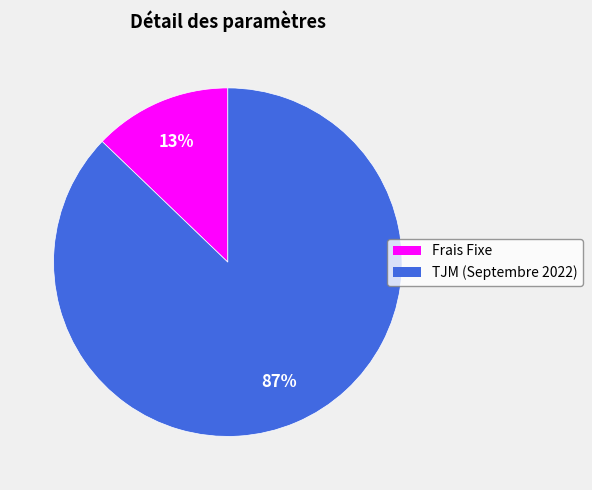

To the nearest percent, what is the difference between the Frais Fixe and TJM (Septembre 2022) slice percentages?

74%